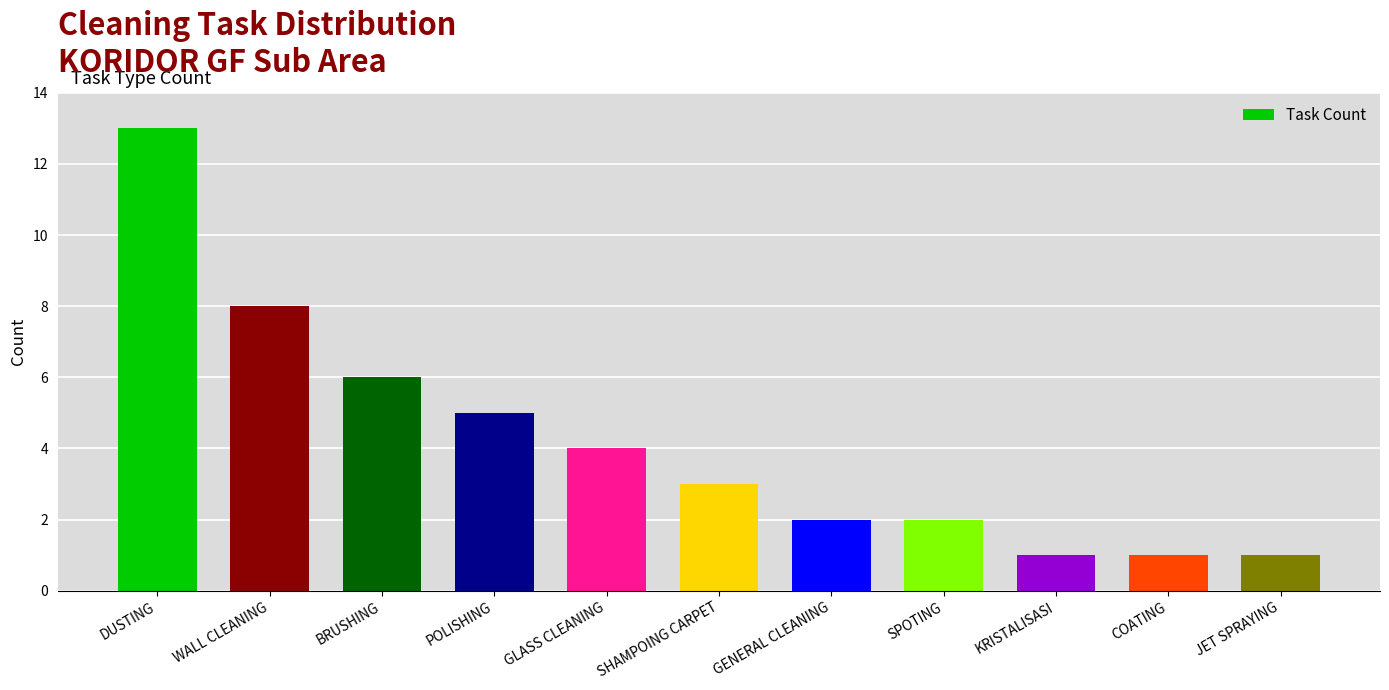

What is the value of the 11th bar from the left?

1